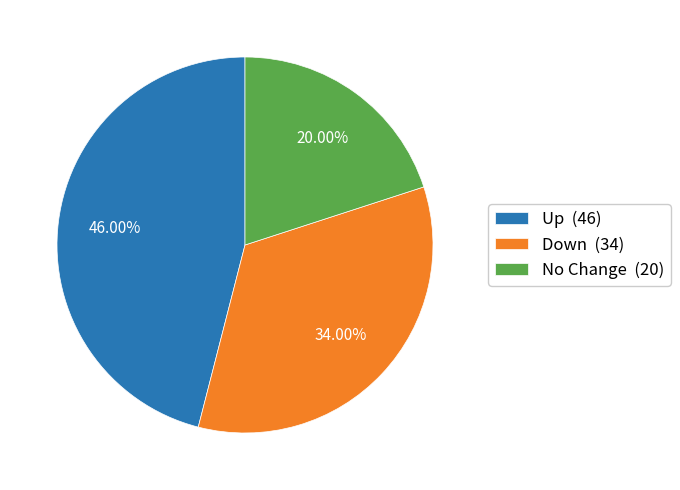

What is the largest slice in the pie chart?

Up (46)